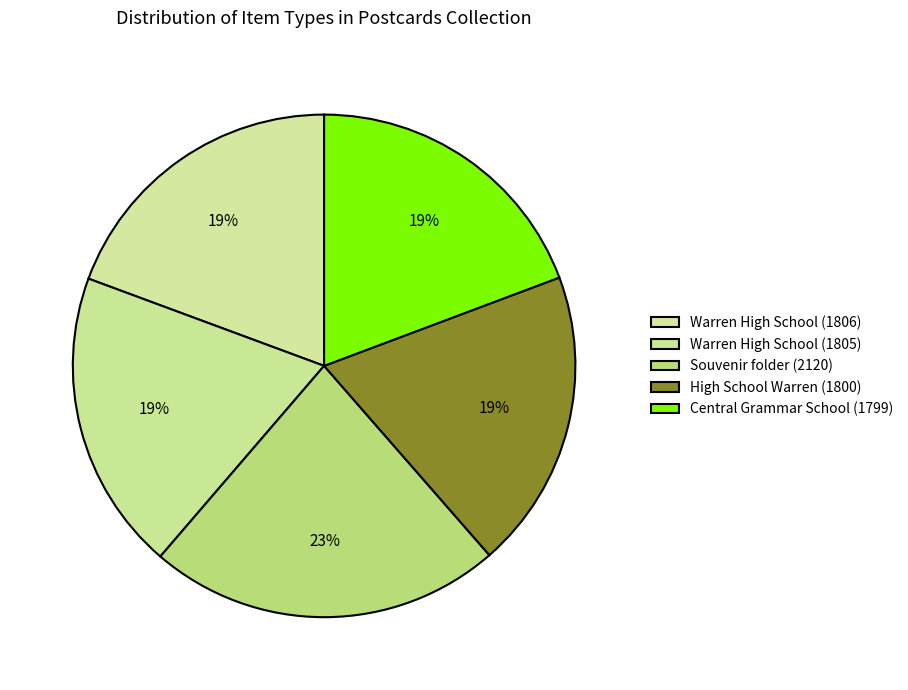

What is the change in value from Warren High School (1806) to High School Warren (1800)?

-6